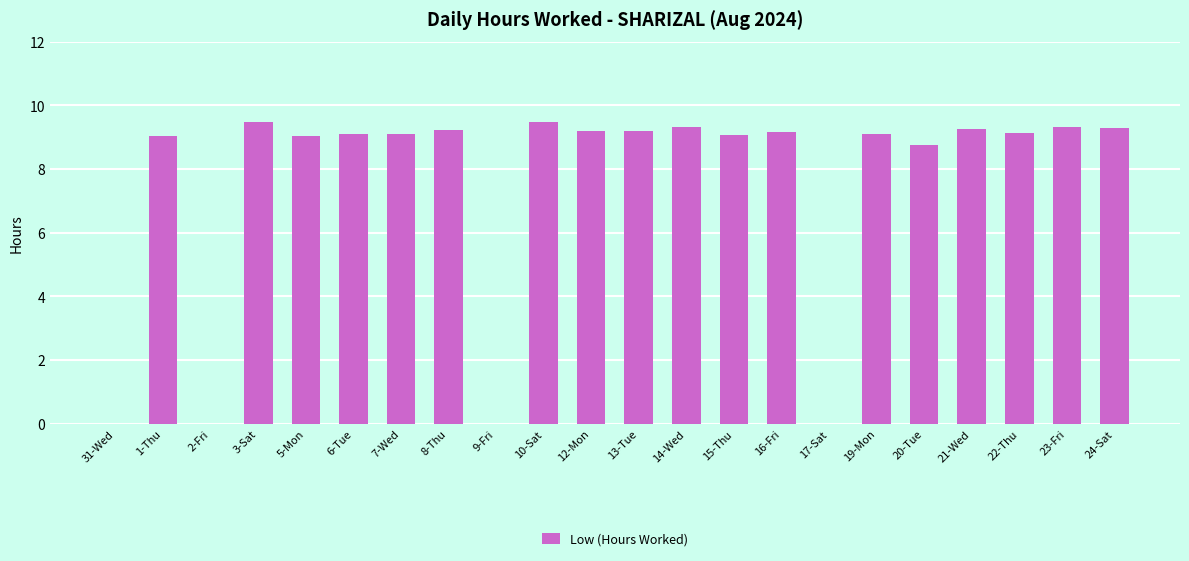

How many categories are shown in the chart?

22